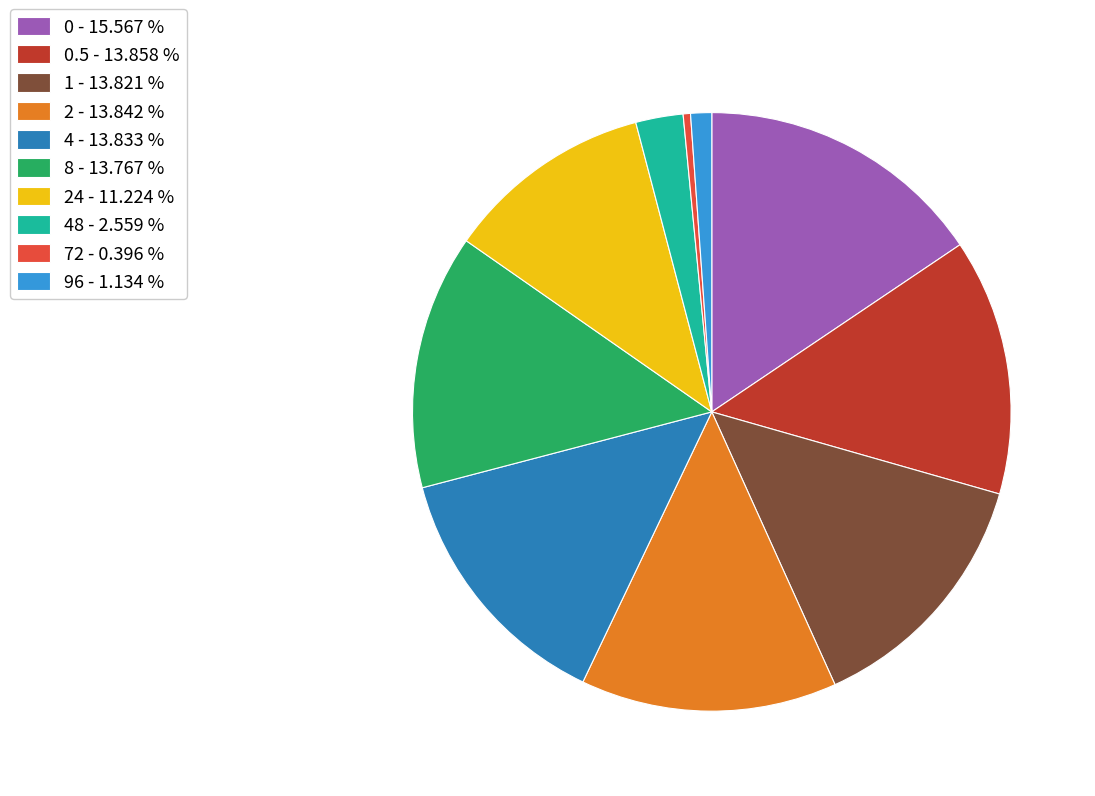

Is there a majority slice in this chart?

No